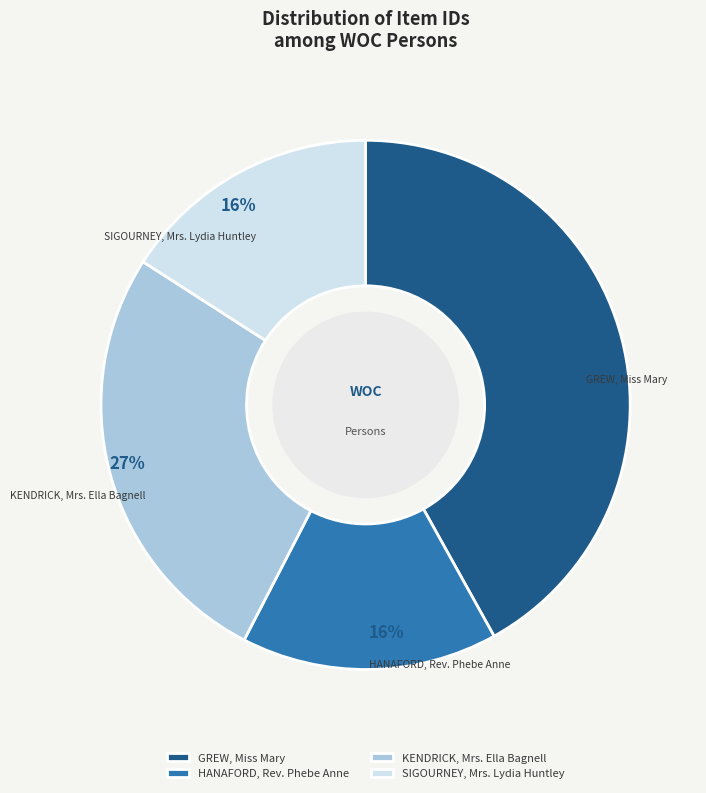

True or false: HANAFORD, Rev. Phebe Anne accounts for 16% of the total.

True